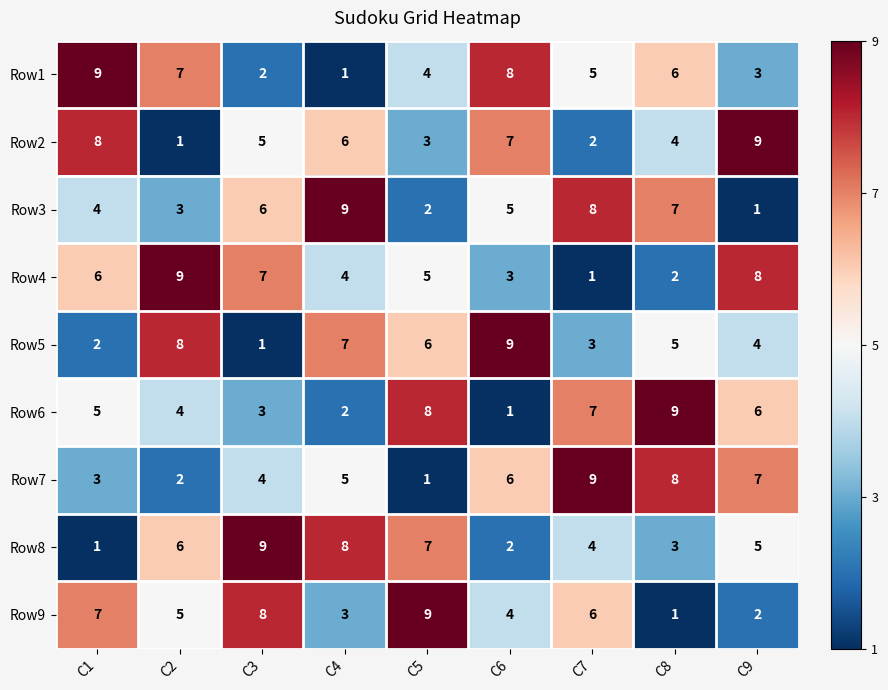

At C8, list the series in order from largest to smallest.

Row6, Row7, Row3, Row1, Row5, Row2, Row8, Row4, Row9